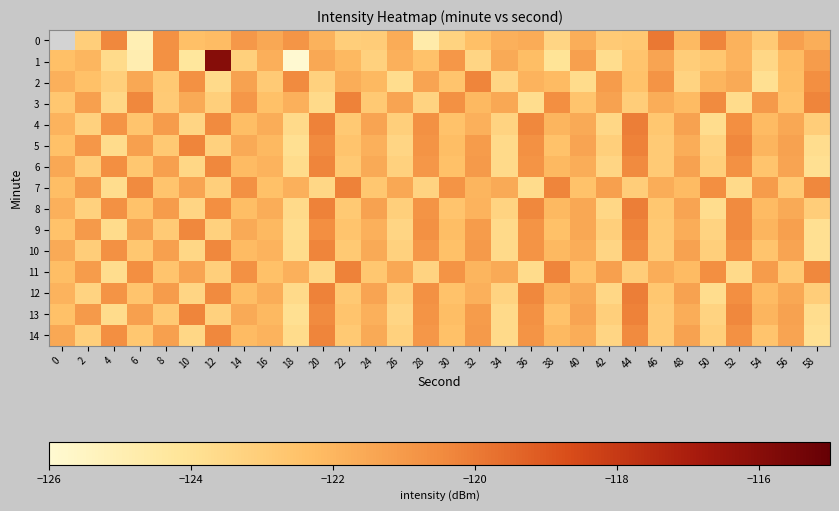

Is it true that 10 equals -208.6 at 52?

False